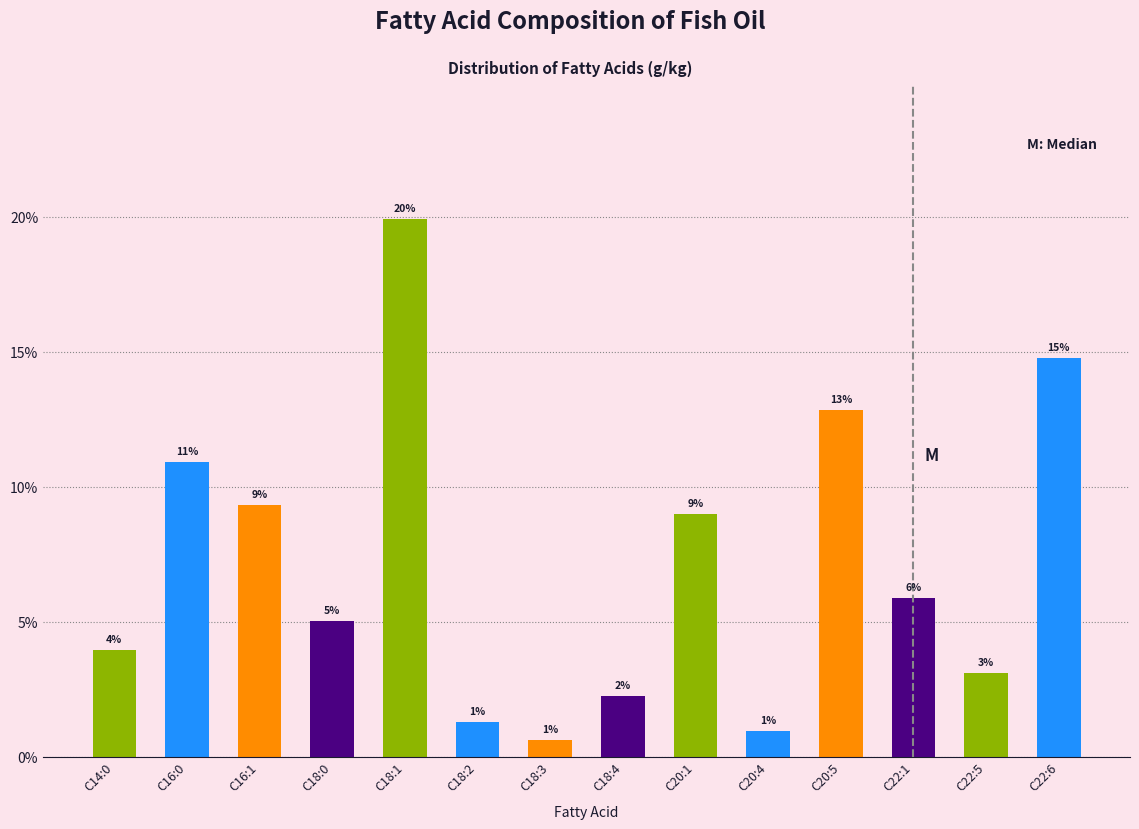

Which label corresponds to the largest value in the chart?

C18:1